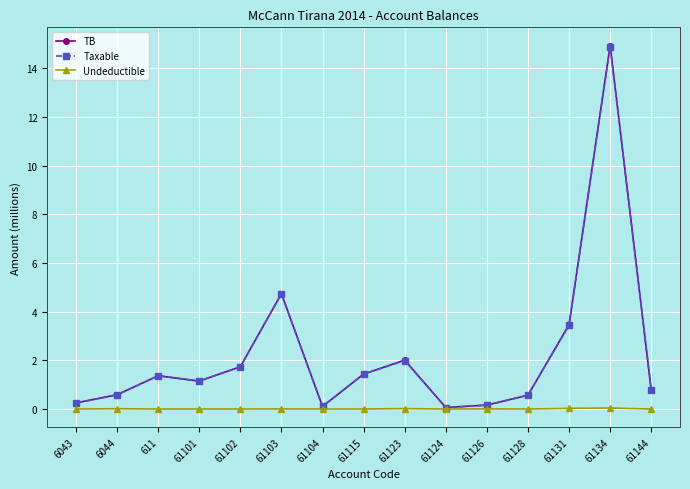

What is the maximum value shown in the chart?

14.9